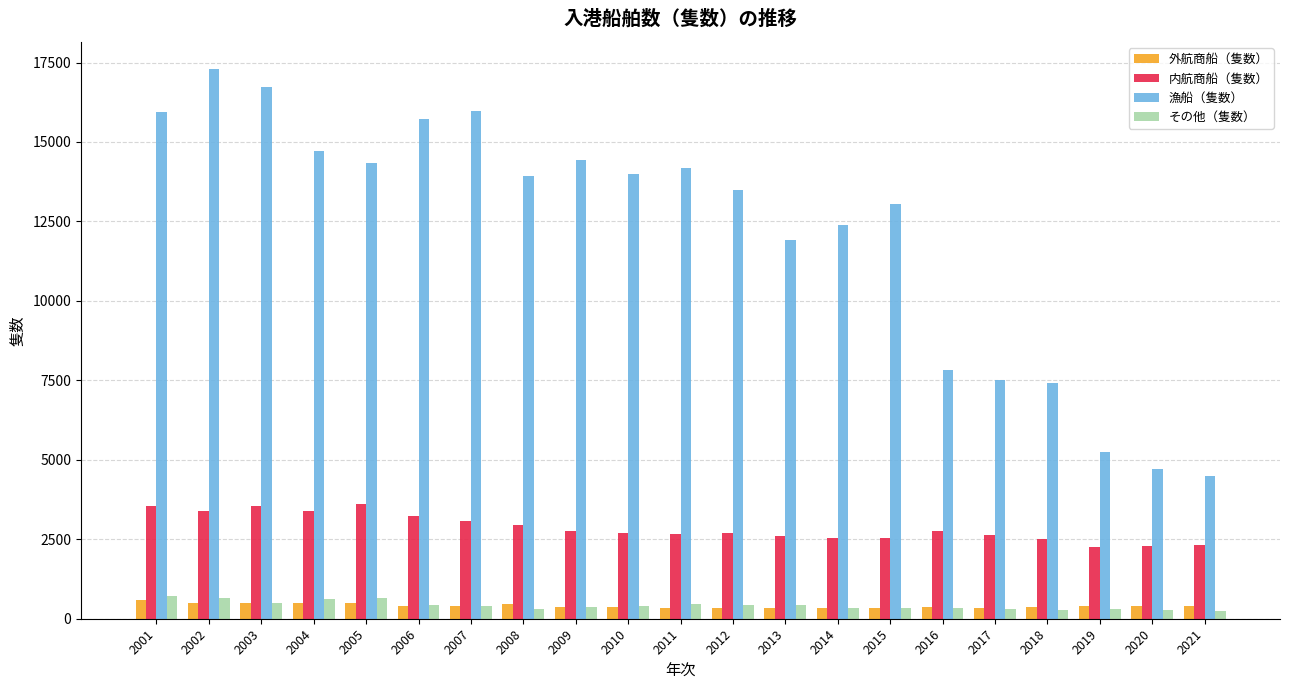

Which series changed the most between 2011 and 2019?

漁船（隻数）